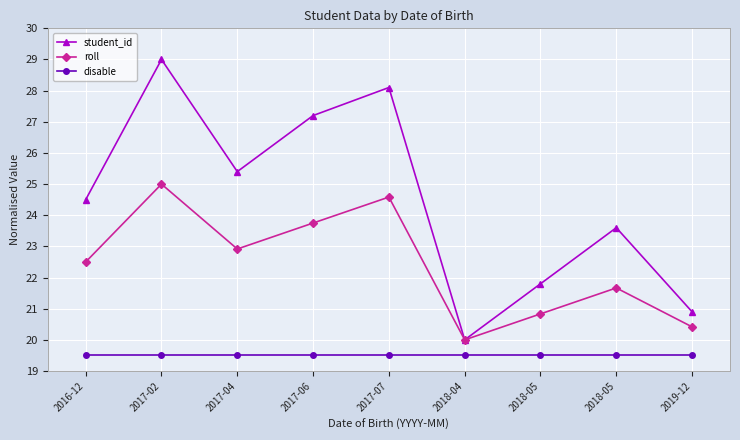

Does the chart have visible grid lines?

Yes